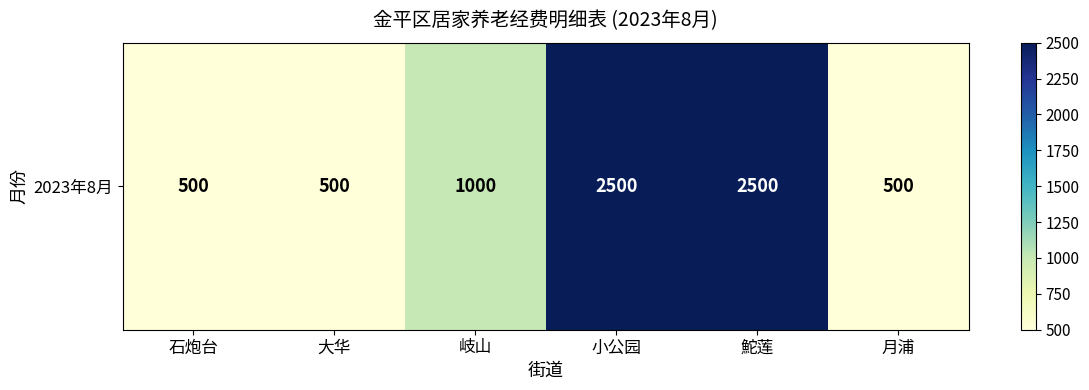

The chart shows a value of 1338 at 鮀莲. True or false?

False